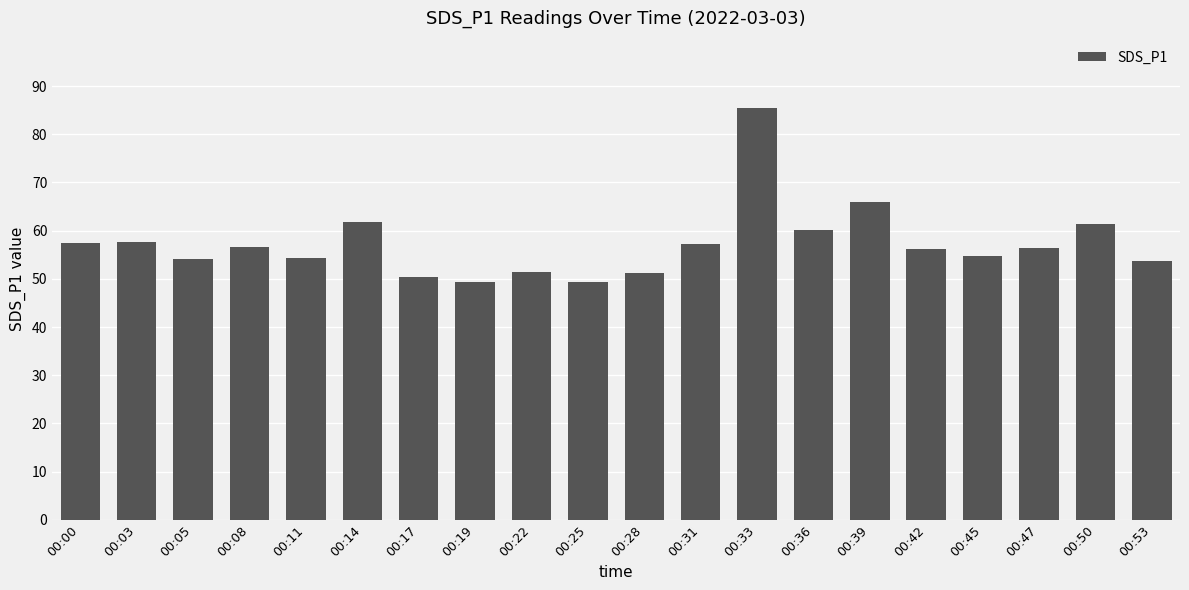

Between 00:47 and 00:17, which is larger?

00:47